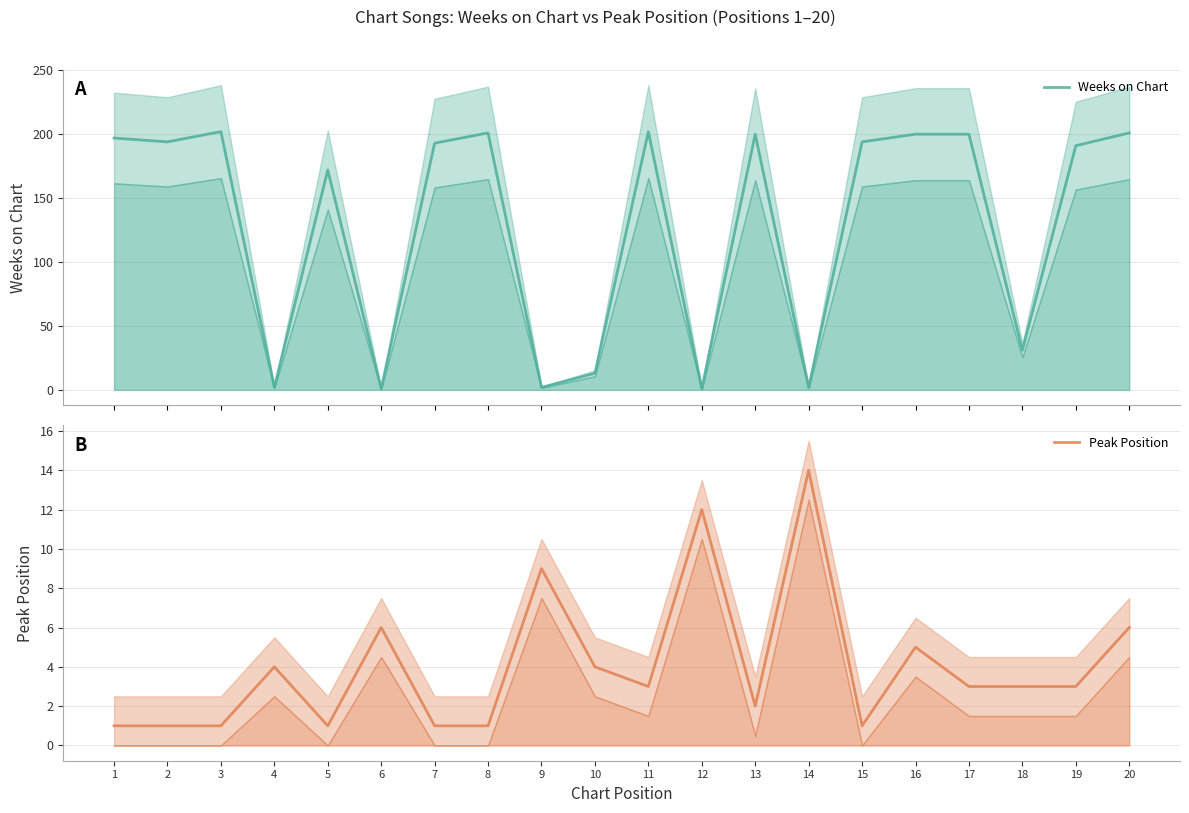

True or false: Peak Position has a value of 1 at 15.

True